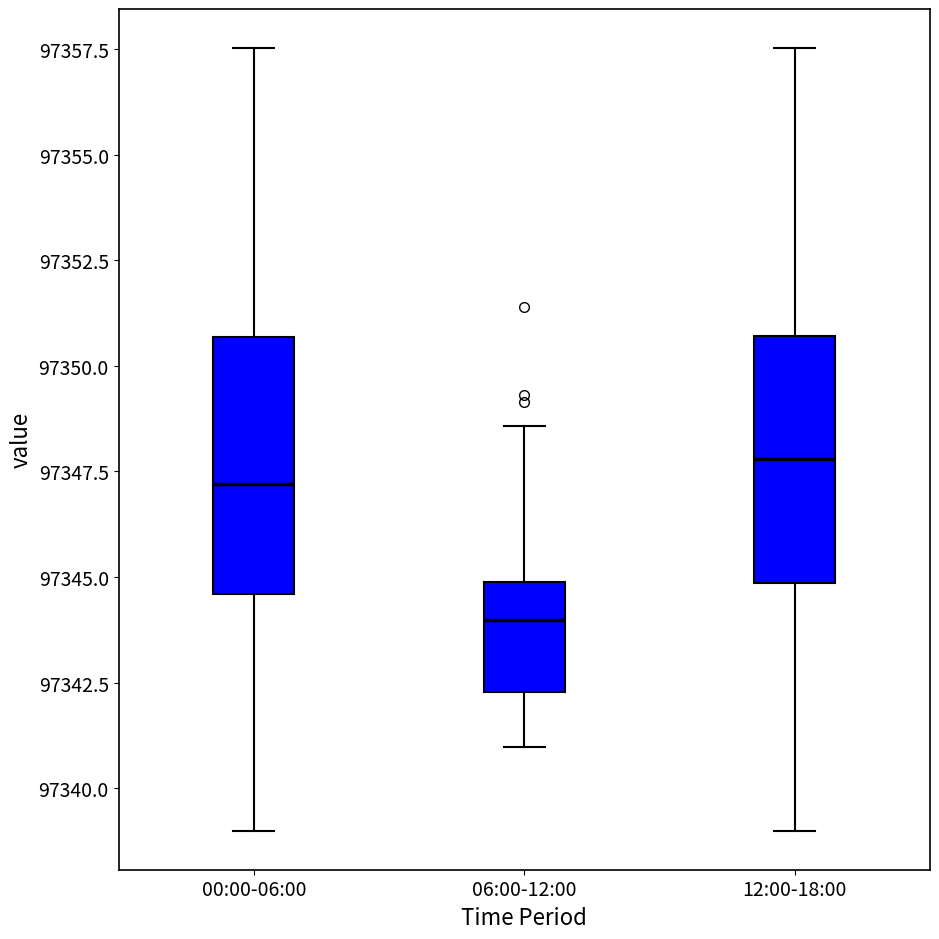

Reading left to right, read every box against the y-axis: the position of its median line, the range the box covers, and the ends of its whiskers. The values are not printed on the chart, so give them approximately, as read against the axis.

00:00-06:00: median 97347.0, box 97344.5 to 97350.5, whiskers 97339.0 to 97357.5
06:00-12:00: median 97344.0, box 97342.5 to 97345.0, whiskers 97341.0 to 97348.5
12:00-18:00: median 97348.0, box 97345.0 to 97350.5, whiskers 97339.0 to 97357.5